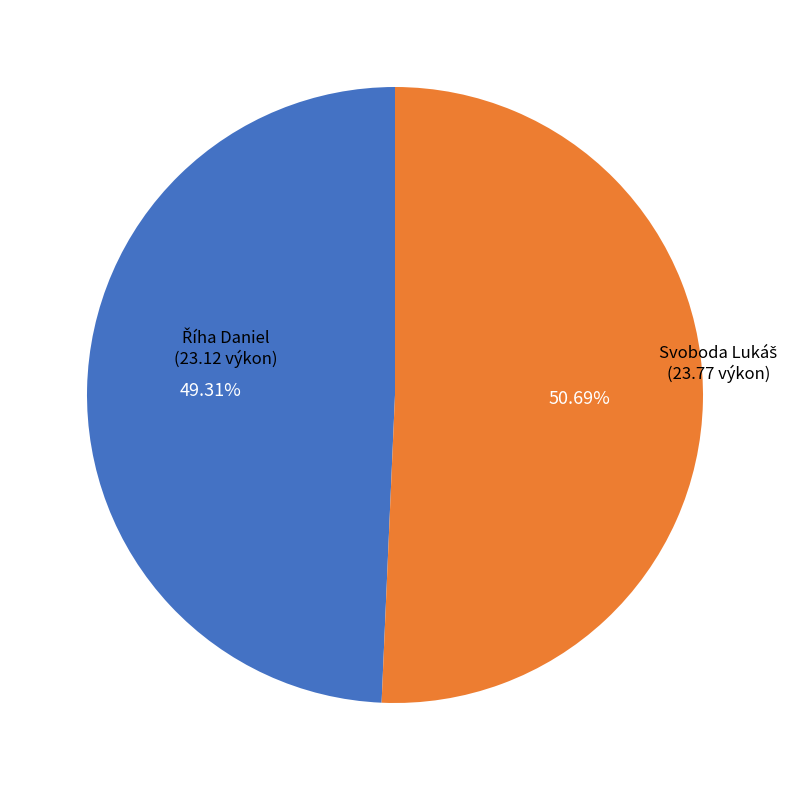

Count the number of slices in the pie.

2